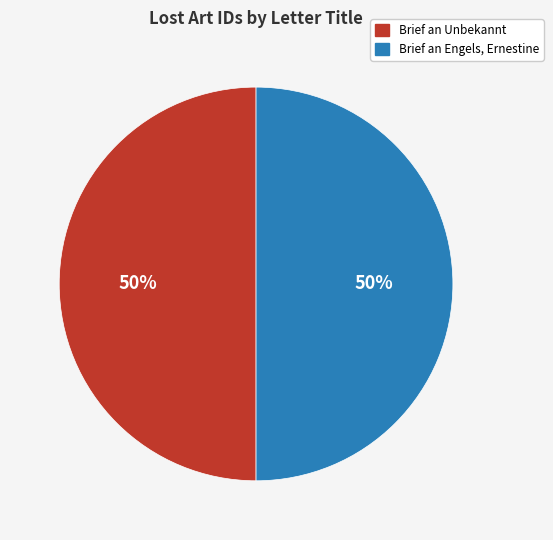

To the nearest percent, what is the average slice percentage?

50%